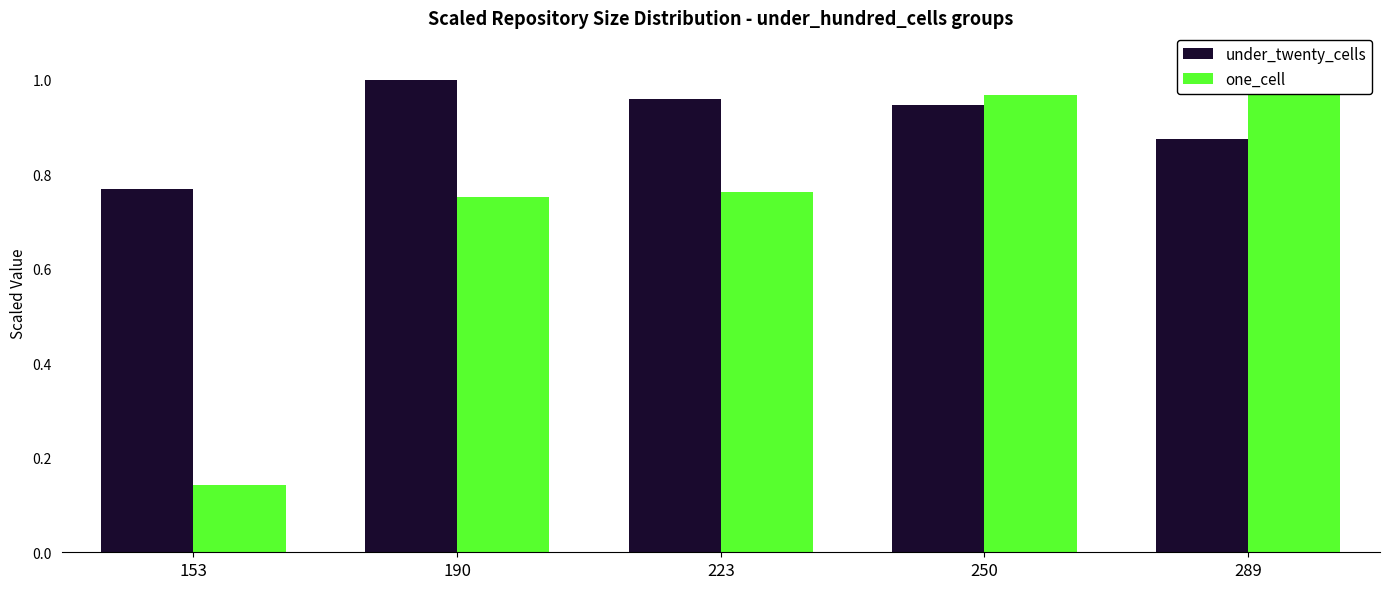

Which series has the largest range (max minus min)?

one_cell